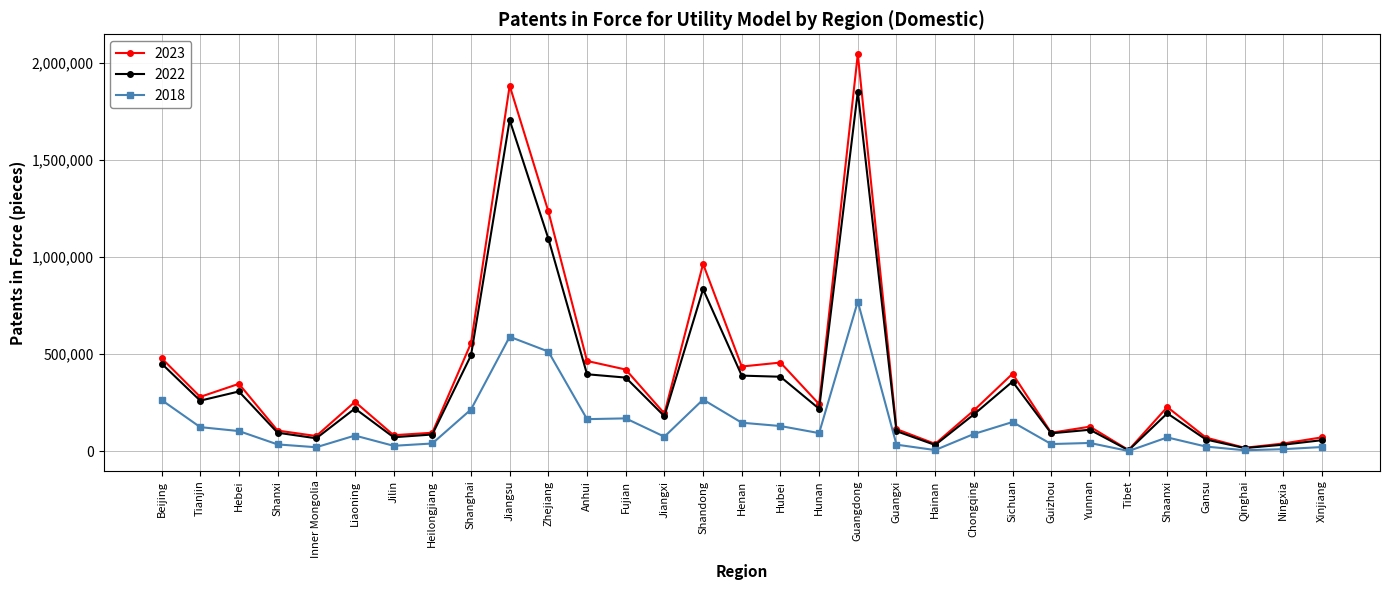

At which category is the sum across all series the highest?

Guangdong